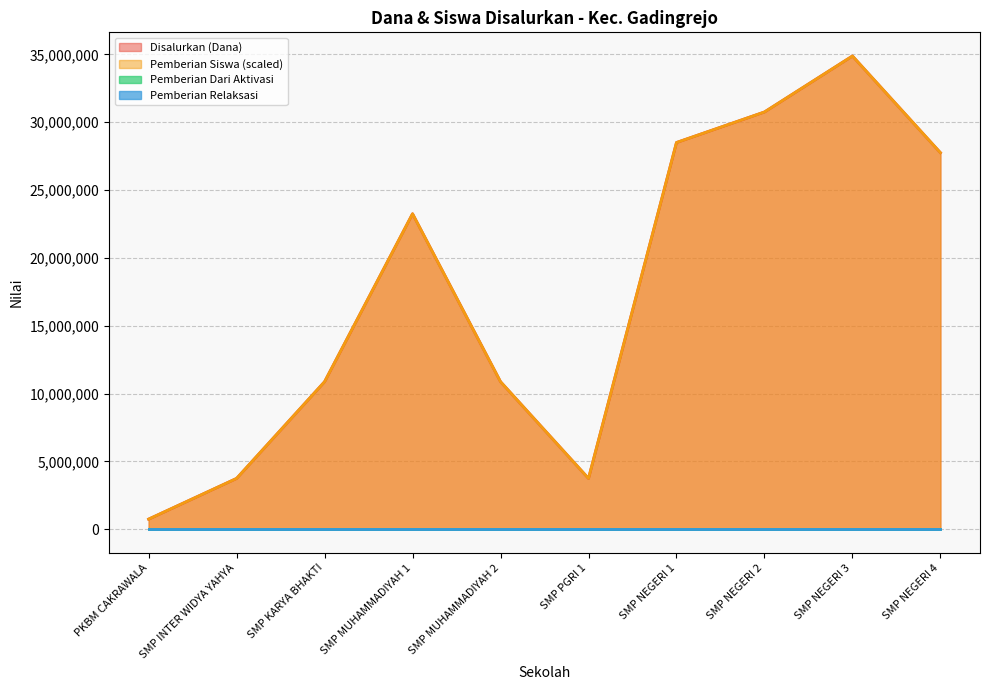

Between SMP MUHAMMADIYAH 2 and SMP INTER WIDYA YAHYA, which is larger?

SMP MUHAMMADIYAH 2